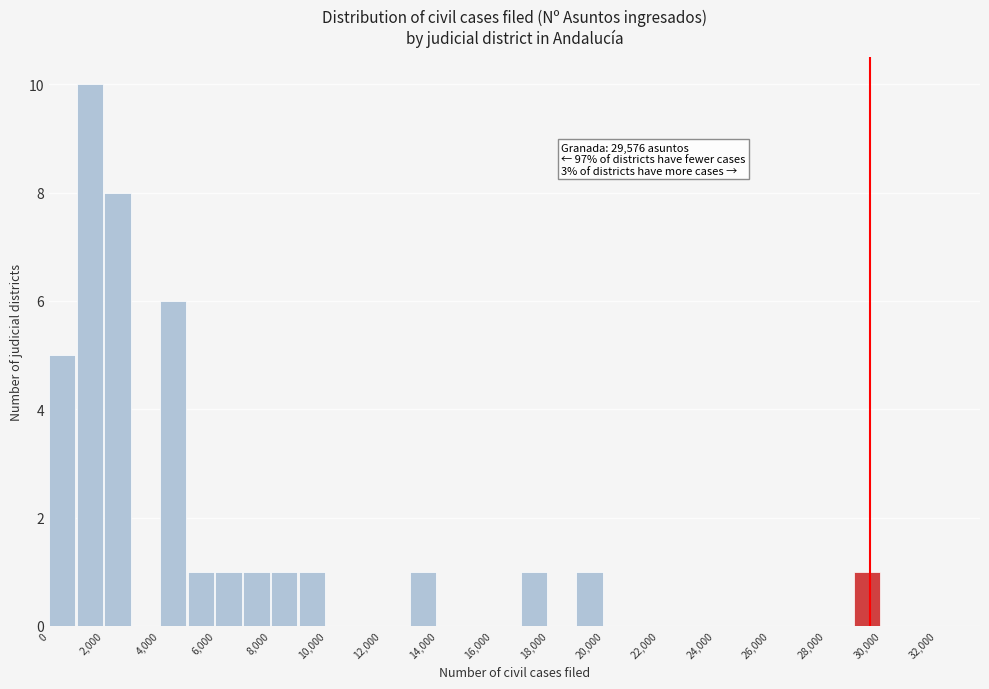

Which range on the x-axis has the tallest bar?

1000 to 2000